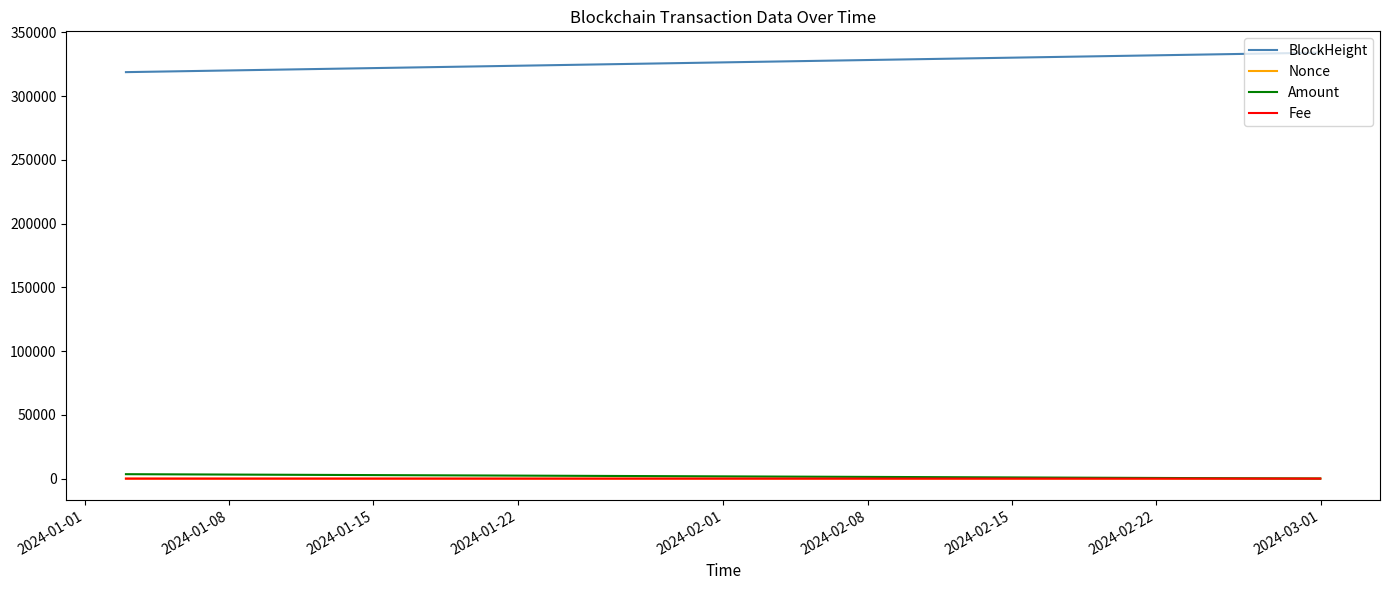

How many lines are shown in the chart?

4